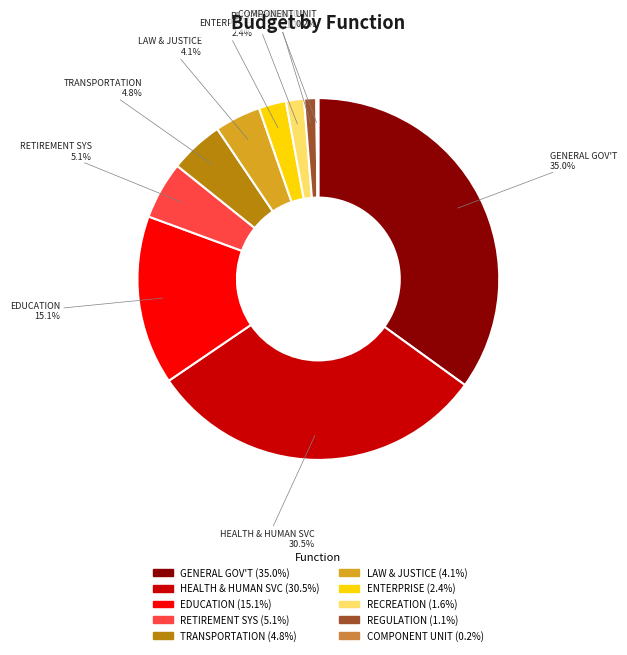

Is there a majority slice in this chart?

No